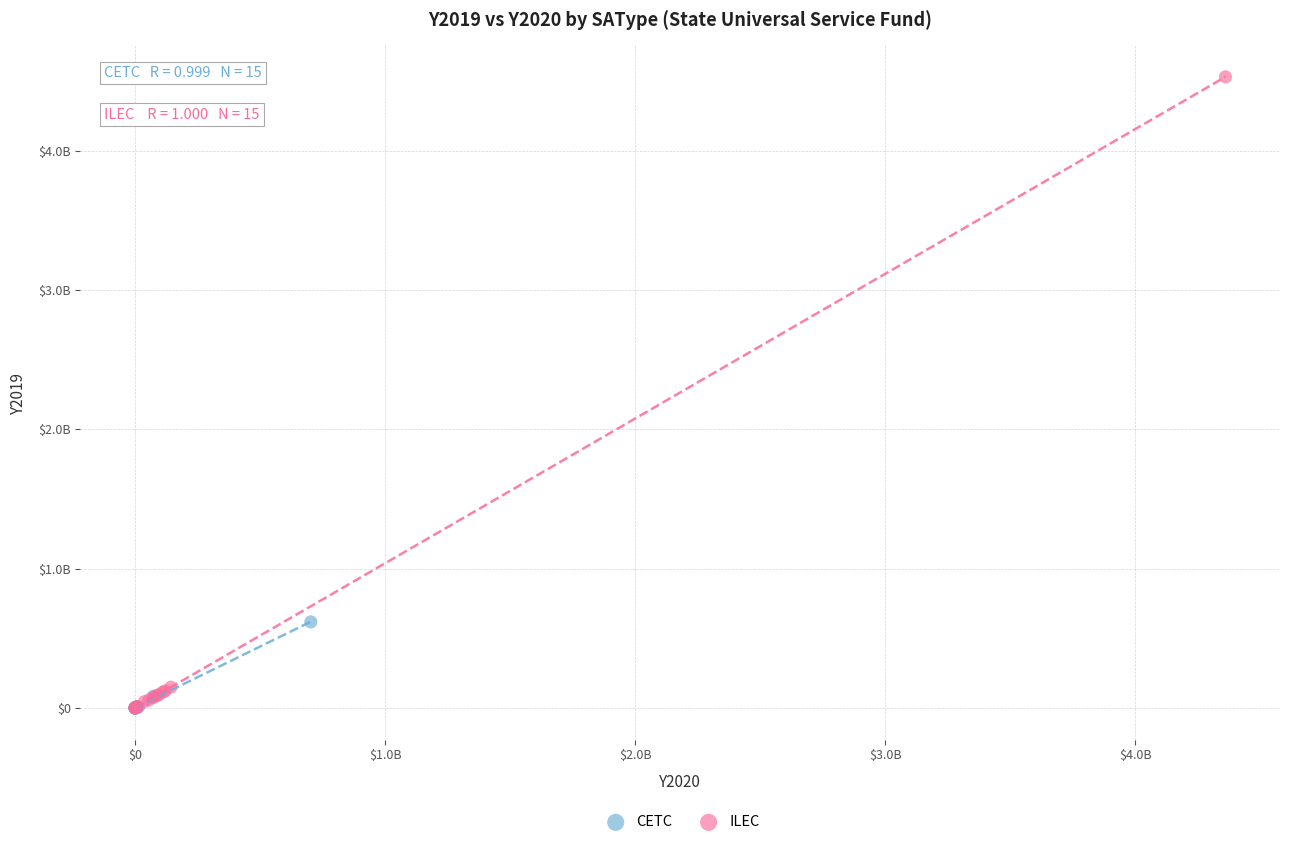

What are all the series names shown in the legend?

CETC, ILEC